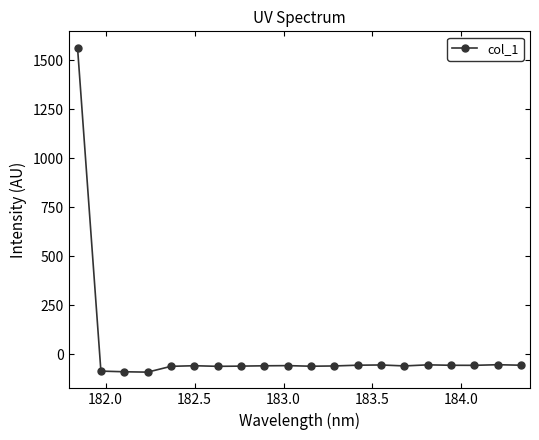

What is the value of the 11th point from the left?

-61.6